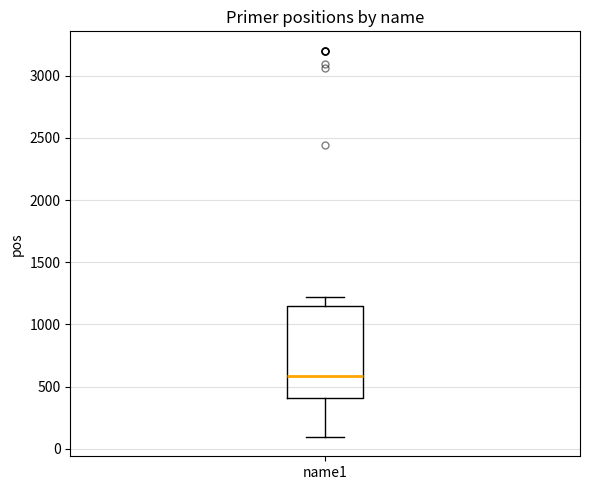

Read this box plot against the y-axis: the position of the median line, the range covered by the box, and the ends of both whiskers. The values are not printed on the chart, so give them approximately, as read against the axis.

median 600, box 400 to 1150, whiskers 100 to 1200